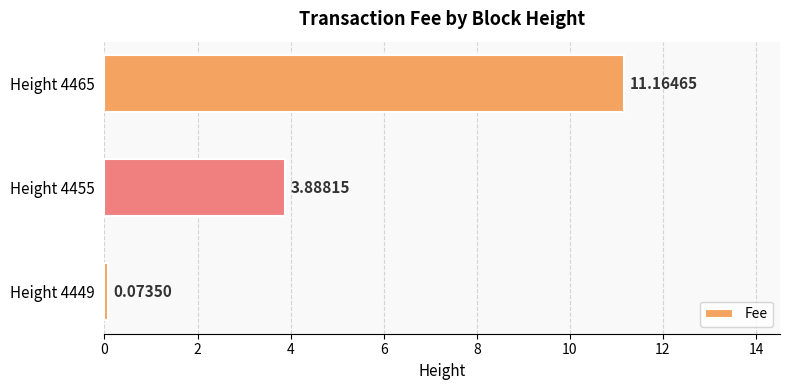

What is the sum of all values?

15.1